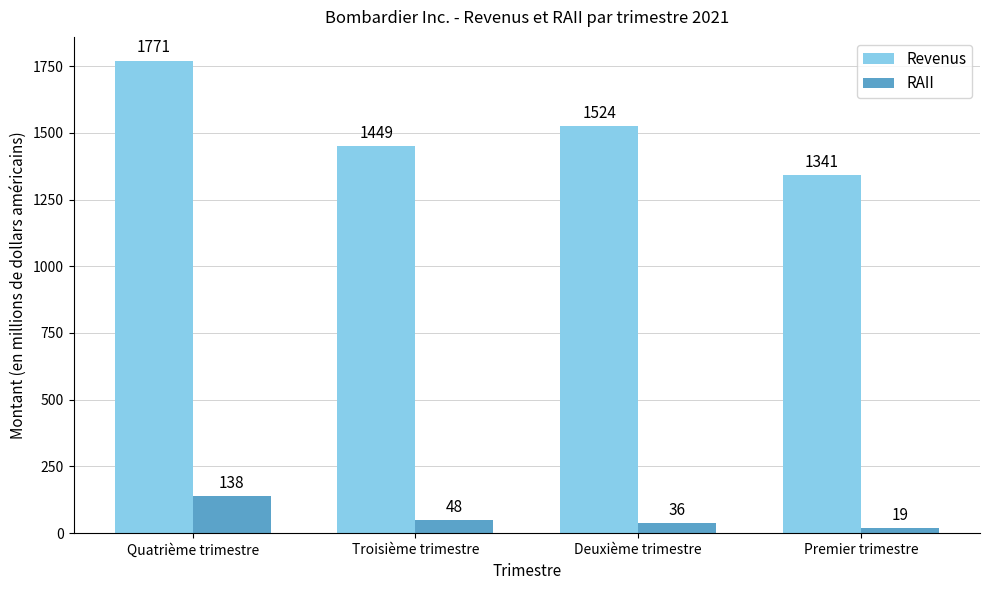

Rank the categories by Revenus value from highest to lowest.

Quatrième trimestre, Deuxième trimestre, Troisième trimestre, Premier trimestre